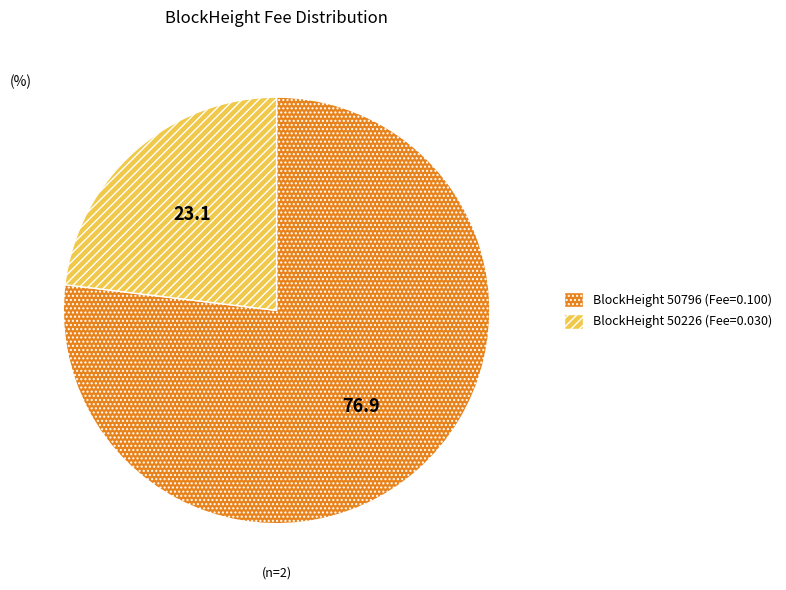

What is the majority slice?

BlockHeight 50796 (Fee=0.100)